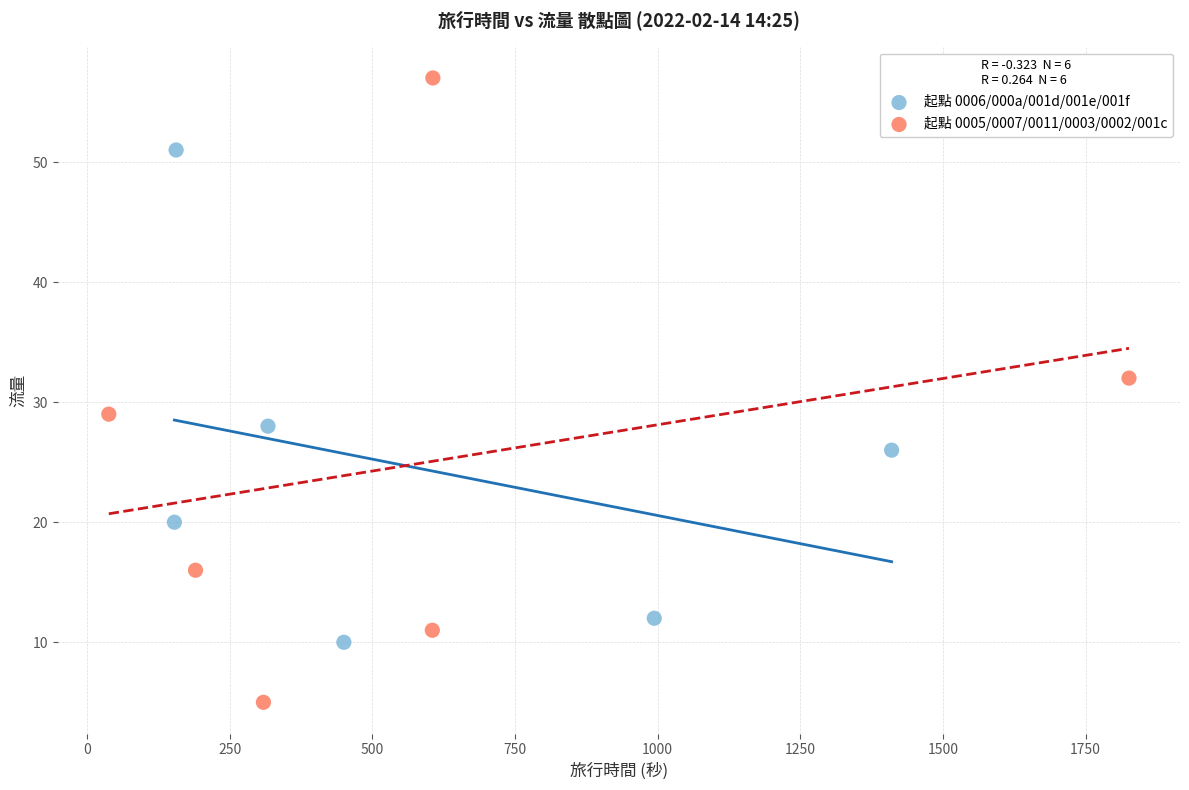

Which series has the widest spread of Y values?

起點 0005/0007/0011/0003/0002/001c